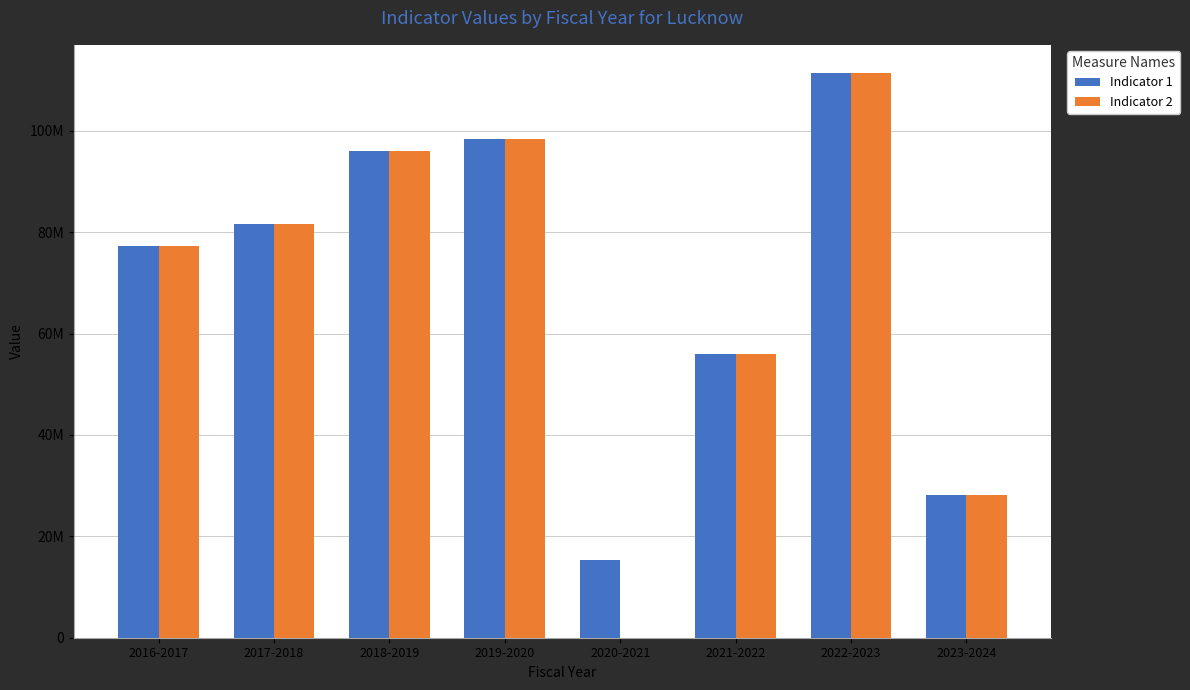

True or false: Indicator 2 has a value of 98440245 at 2019-2020.

True